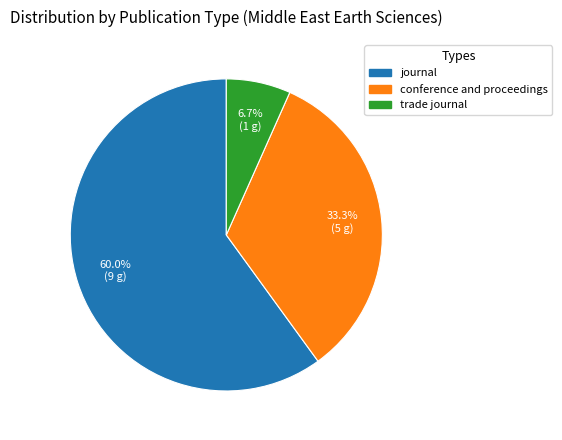

To the nearest percent, what percentage of the pie is conference and proceedings?

33%